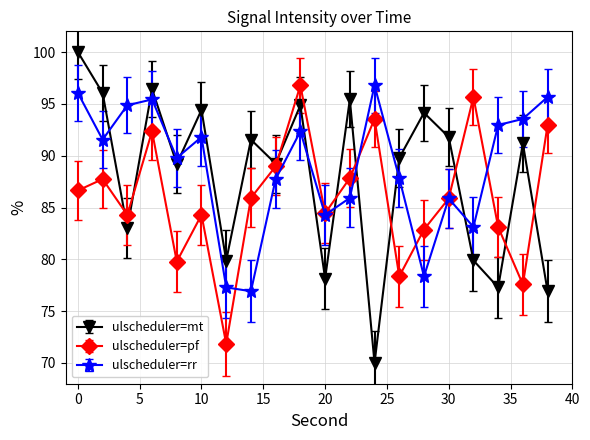

Which series has the widest spread of values?

ulscheduler=mt